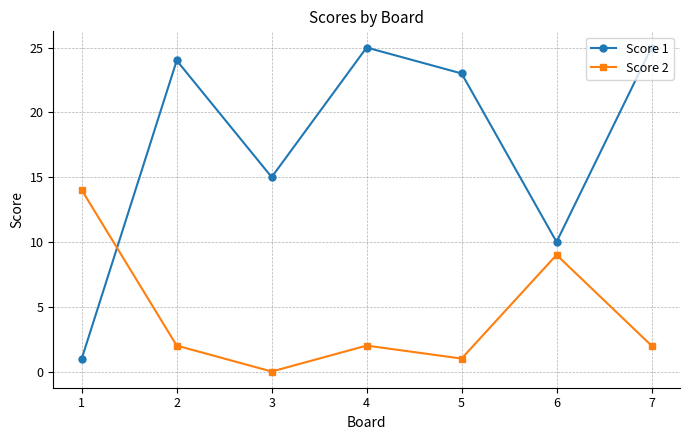

What is the difference between the highest and lowest values at 2?

22